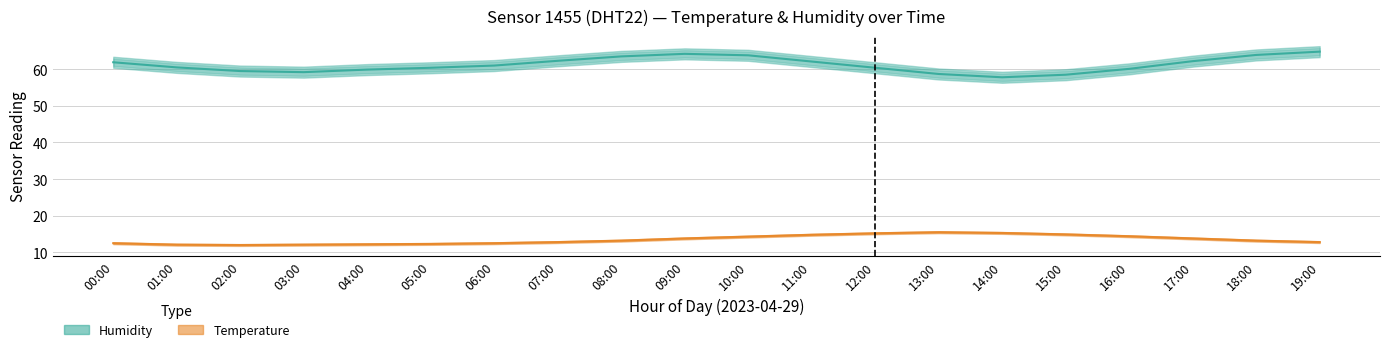

Rank the series by their average value, from lowest to highest.

Temperature, Humidity